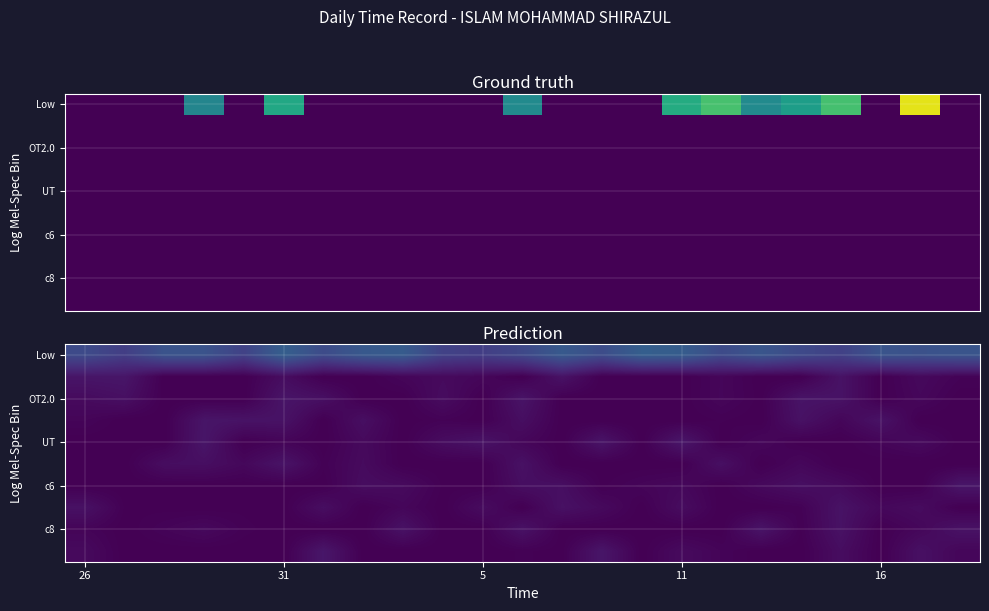

Is it true that Low equals 5.2 at 16?

True